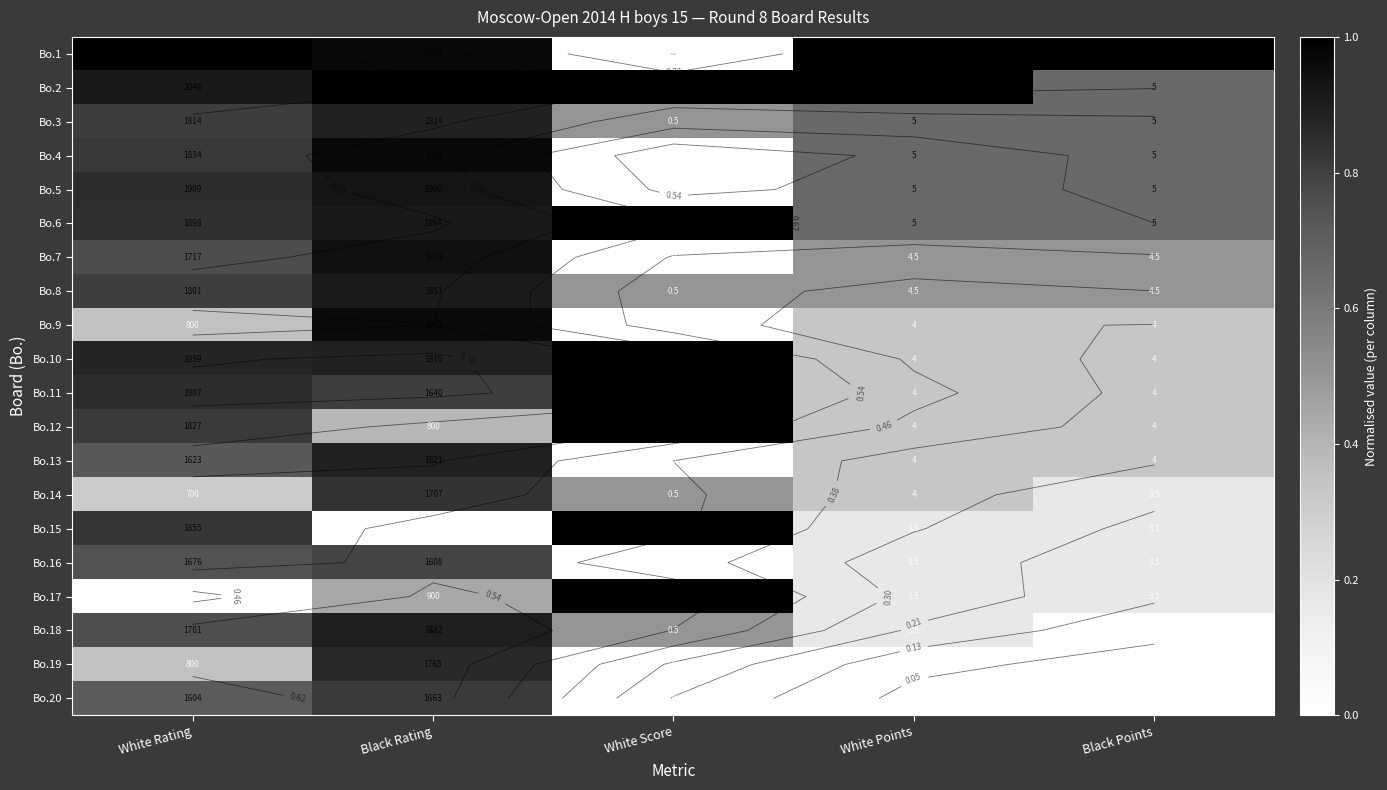

Between Black Points and White Points, which is larger?

Black Points